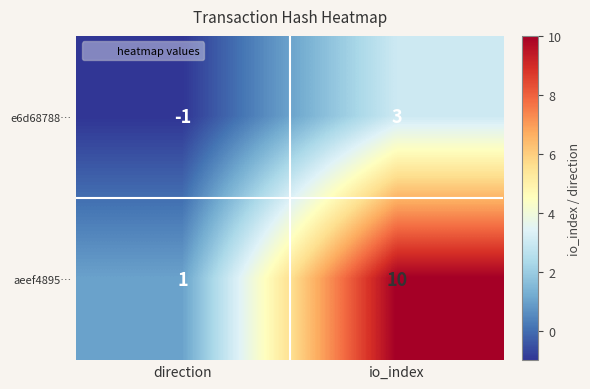

The e6d68788… series shows 3 at io_index. True or false?

True